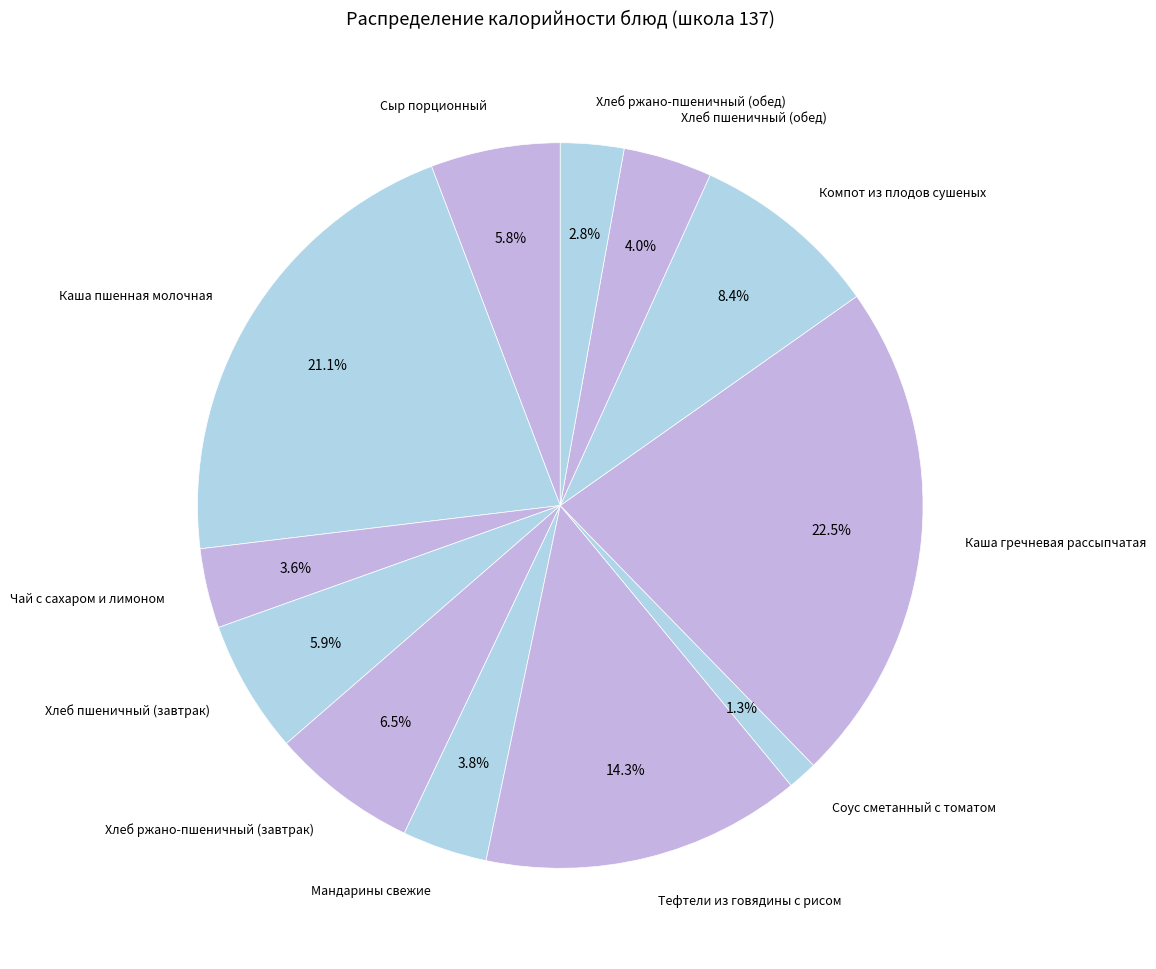

What percentage is NOT represented by Тефтели из говядины с рисом?

85.7%